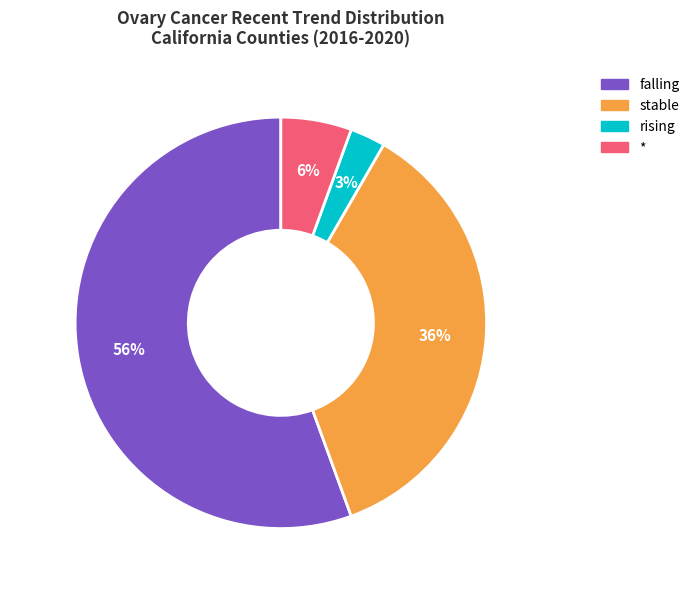

To the nearest percent, what percentage of the pie is stable?

36%